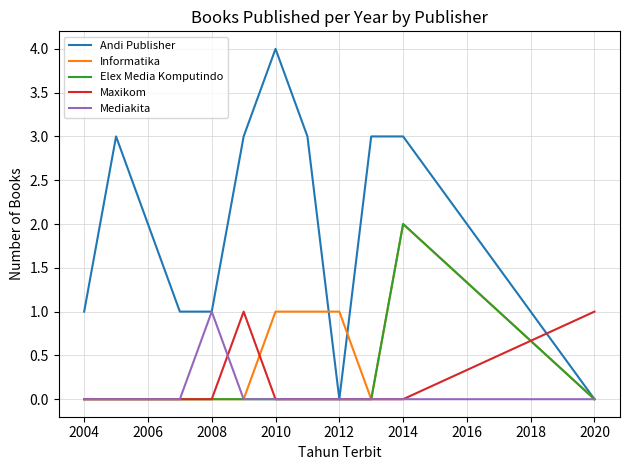

What is the difference between the maximum and minimum values in the Mediakita series?

1